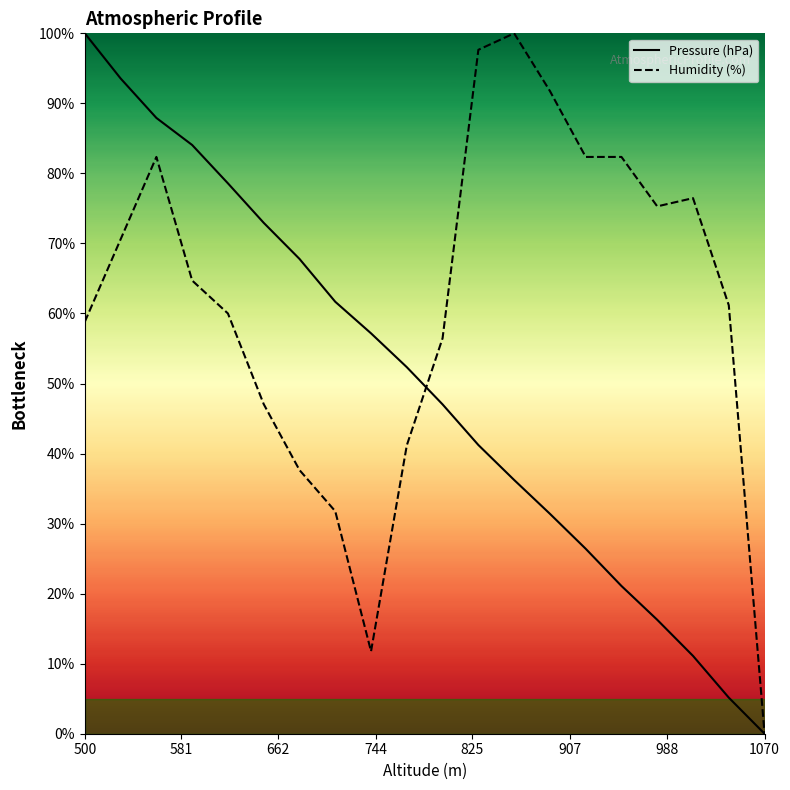

At which label does Pressure (hPa) reach its peak?

500